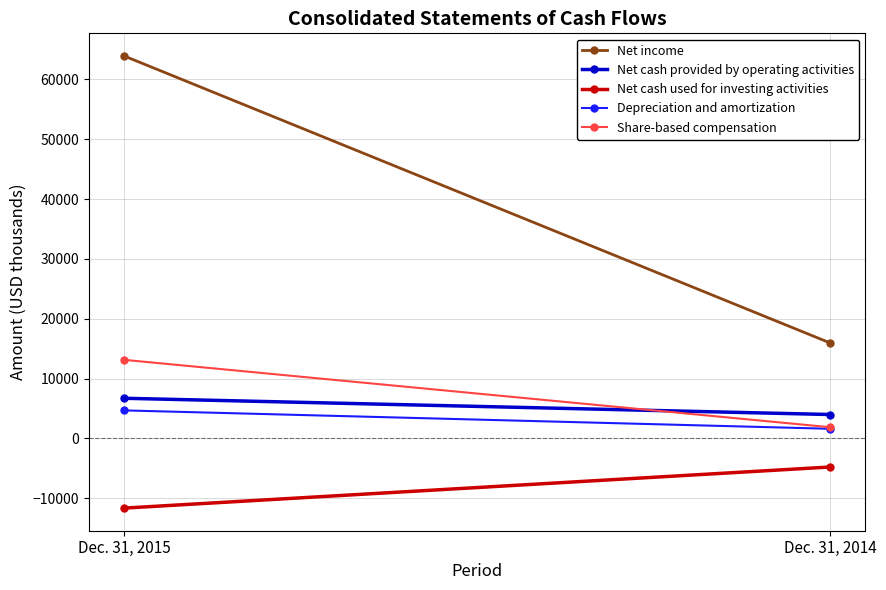

Between Dec. 31, 2015 and Dec. 31, 2014, which is larger?

Dec. 31, 2015